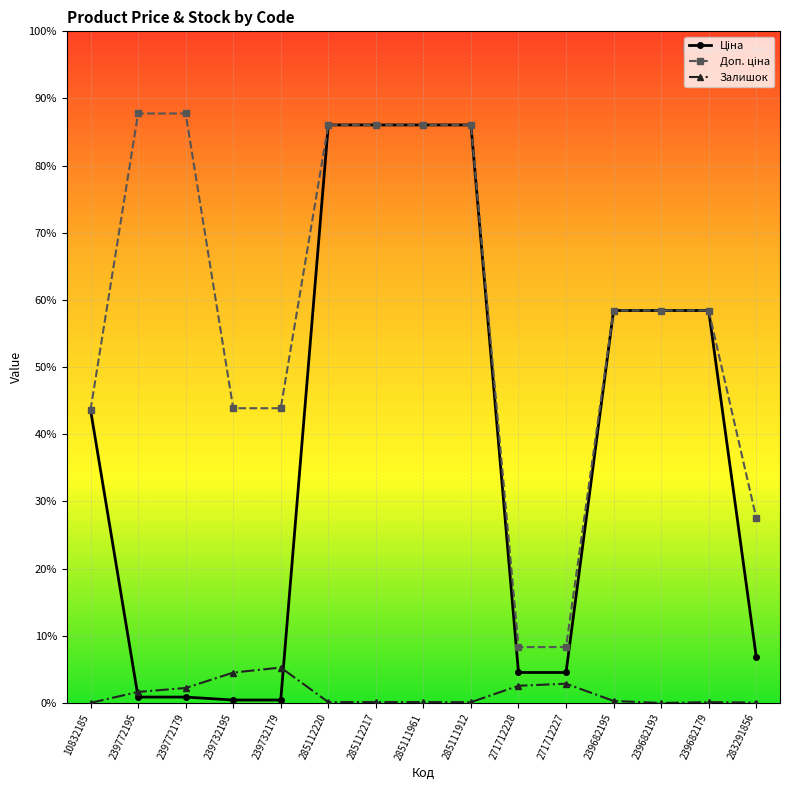

Is this an area chart (filled region under the line)?

No